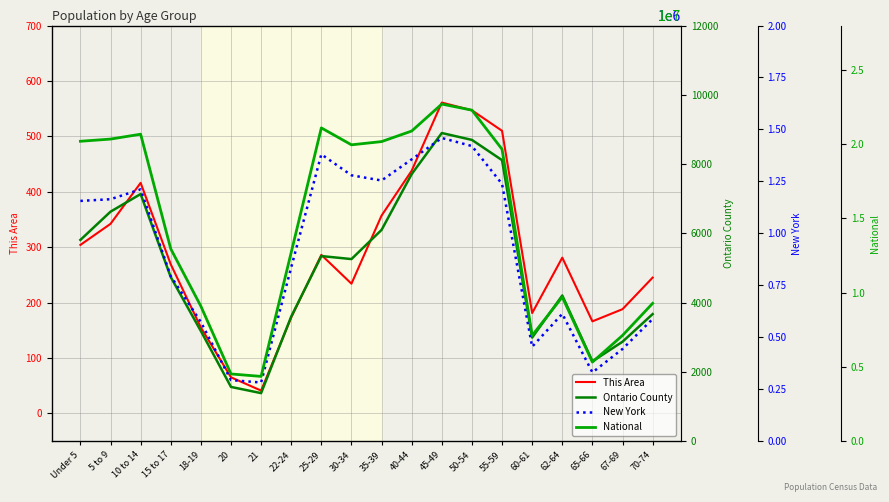

What are all the series names shown in the legend?

This Area, Ontario County, New York, National